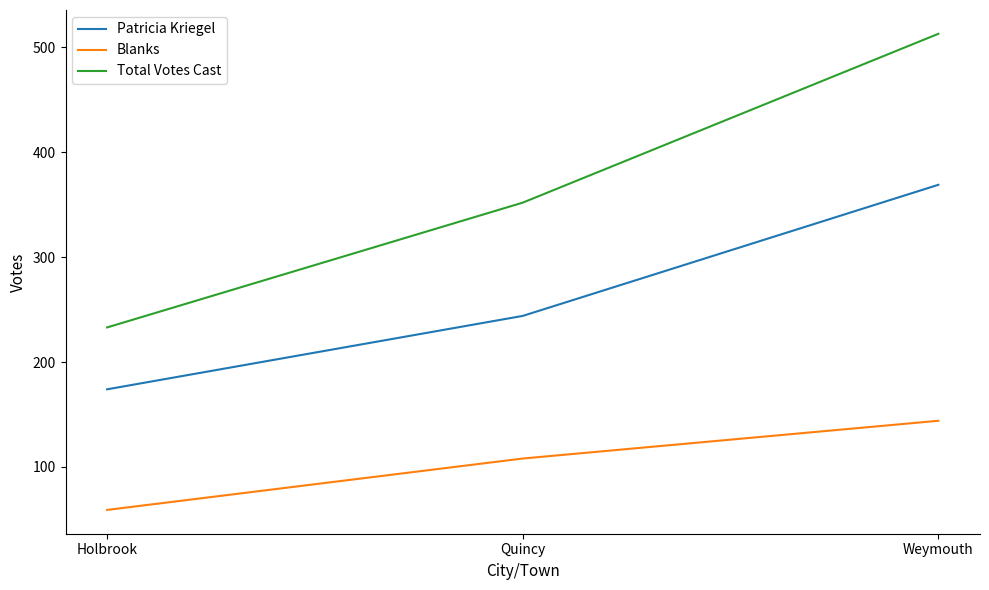

What value does the Patricia Kriegel series have at Holbrook, to the nearest 5?

175